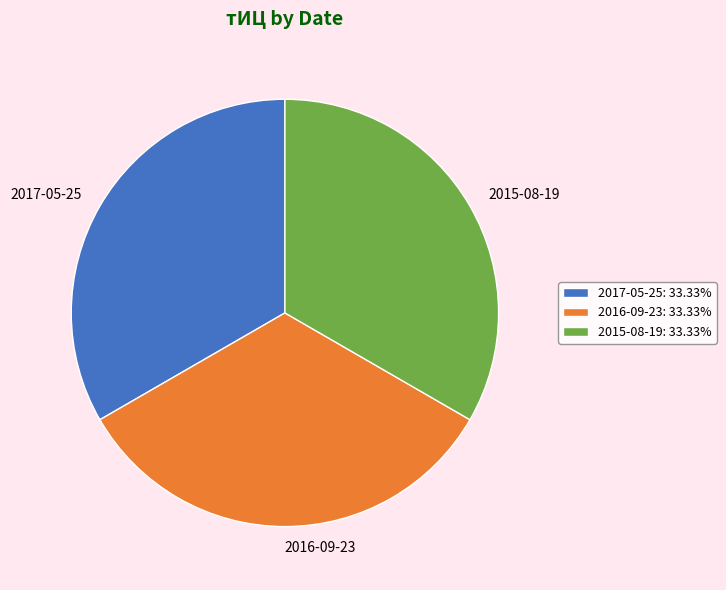

Combined, do 2017-05-25: 33.33% and 2016-09-23: 33.33% account for over 50%?

Yes